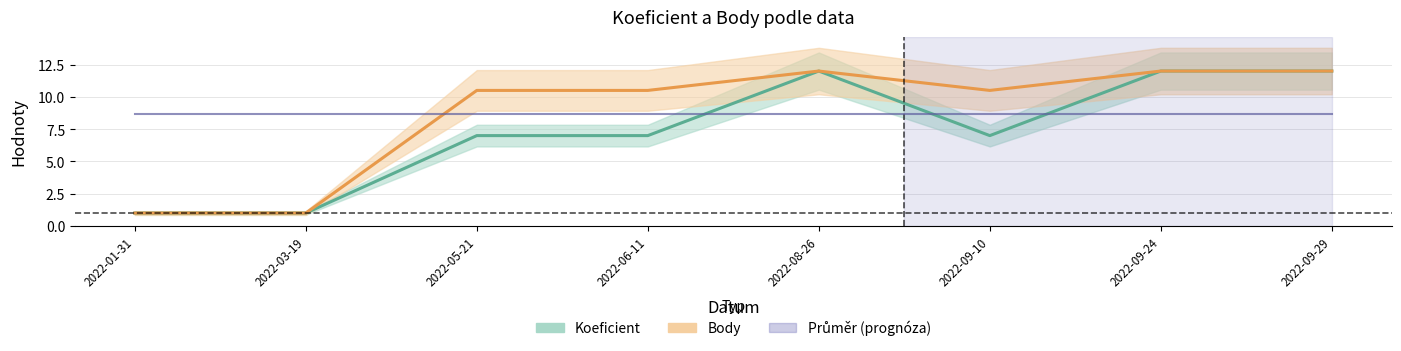

Reading right to left, what are all the values shown in this chart?

Koeficient: 2022-09-29=12.0	2022-09-24=12.0	2022-09-10=7.0	2022-08-26=12.0	2022-06-11=7.0	2022-05-21=7.0	2022-03-19=1.0	2022-01-31=1.0
Body: 2022-09-29=12.0	2022-09-24=12.0	2022-09-10=10.5	2022-08-26=12.0	2022-06-11=10.5	2022-05-21=10.5	2022-03-19=1.0	2022-01-31=1.0
Průměr (prognóza): 2022-09-29=8.7	2022-09-24=8.7	2022-09-10=8.7	2022-08-26=8.7	2022-06-11=8.7	2022-05-21=8.7	2022-03-19=8.7	2022-01-31=8.7